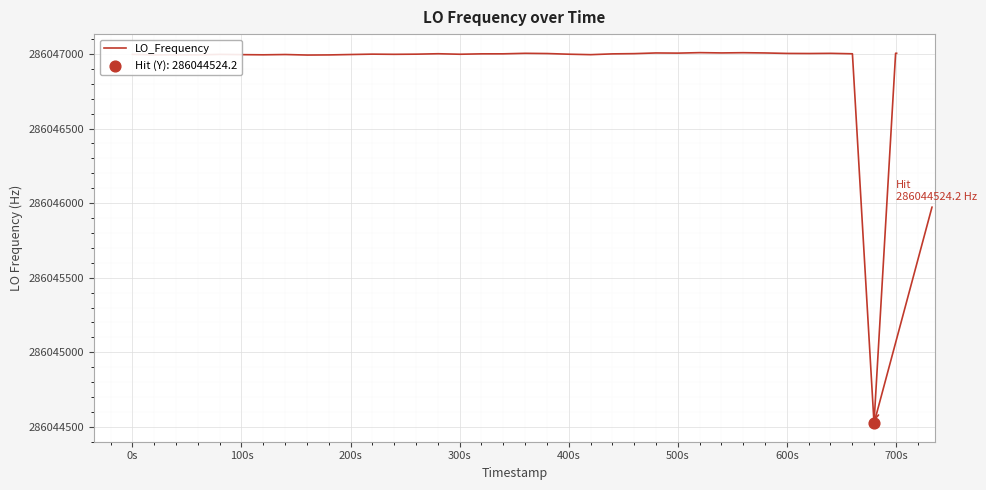

What is the greatest value displayed?

286047009.1